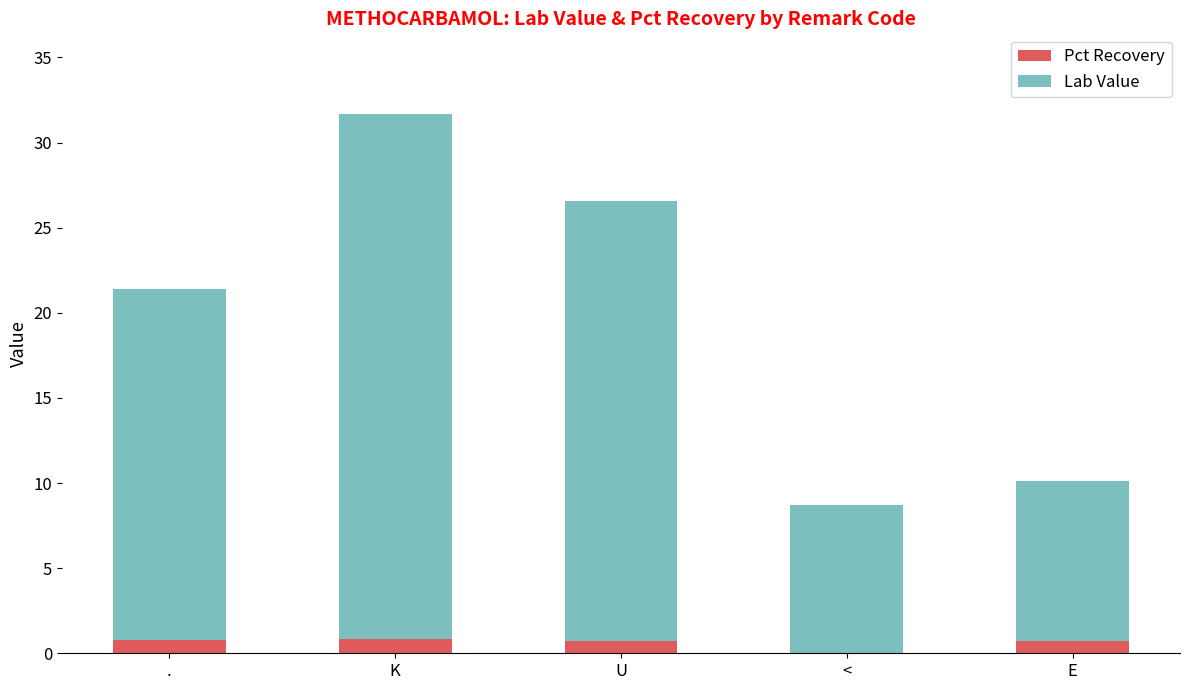

How many data points in Pct Recovery are above 0?

4